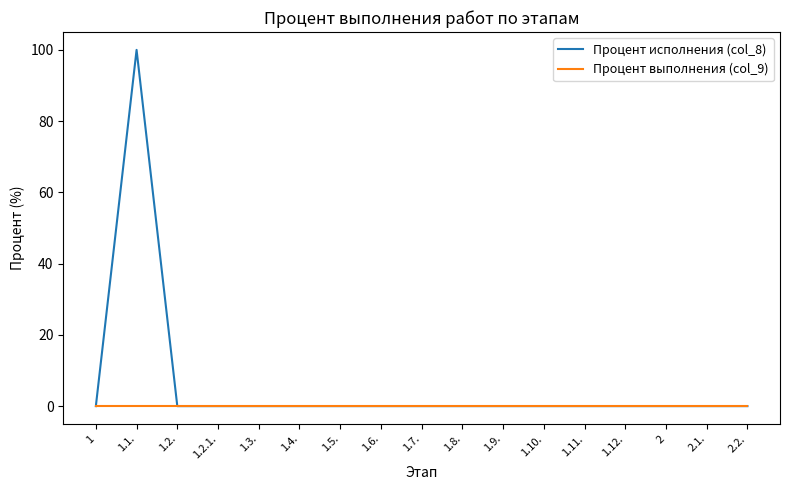

Does the chart have visible grid lines?

No